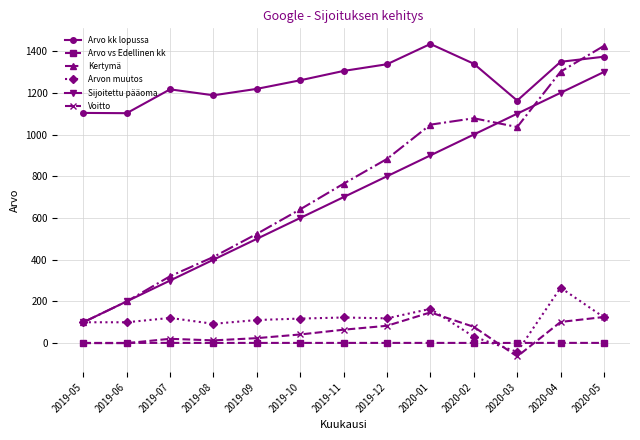

Which series has the largest range (max minus min)?

Kertymä